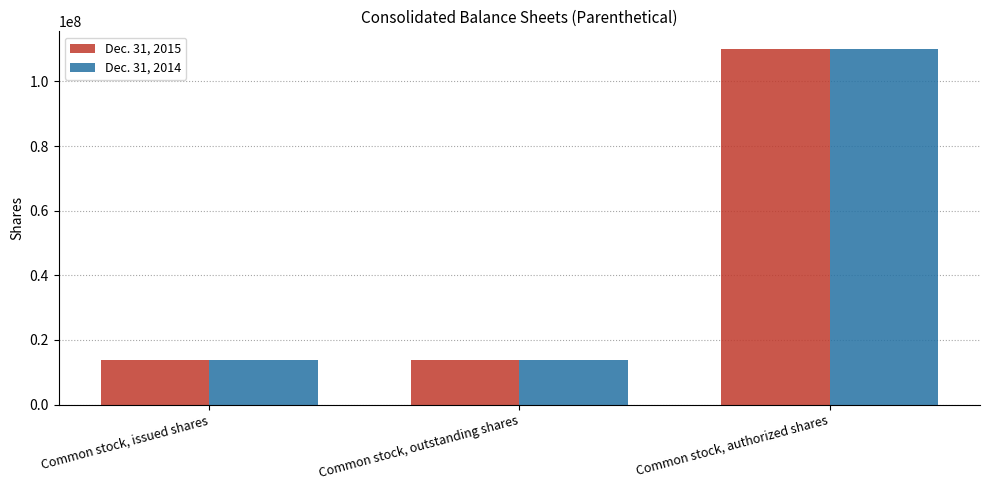

Is it true that Dec. 31, 2015 equals 19244674 at Common stock, issued shares?

False